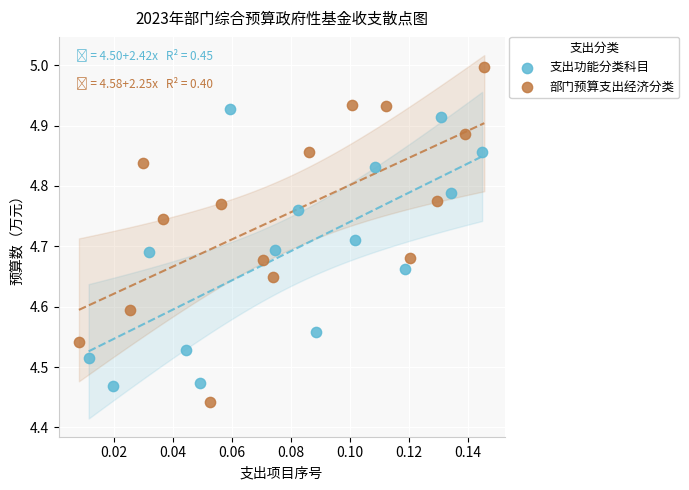

Which series contains the lowest Y value?

部门预算支出经济分类